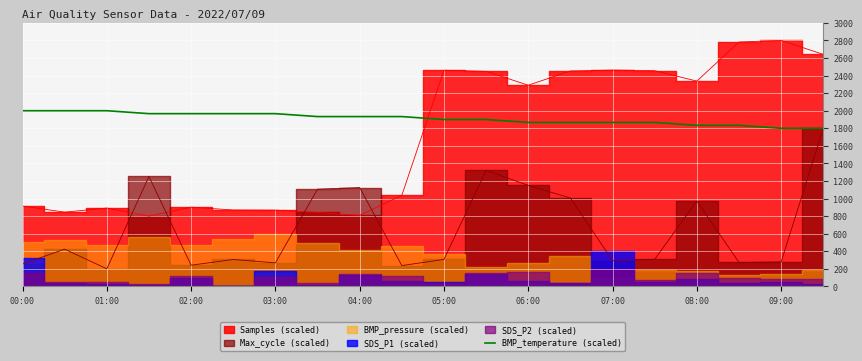

What position from the left is 01:00?

3